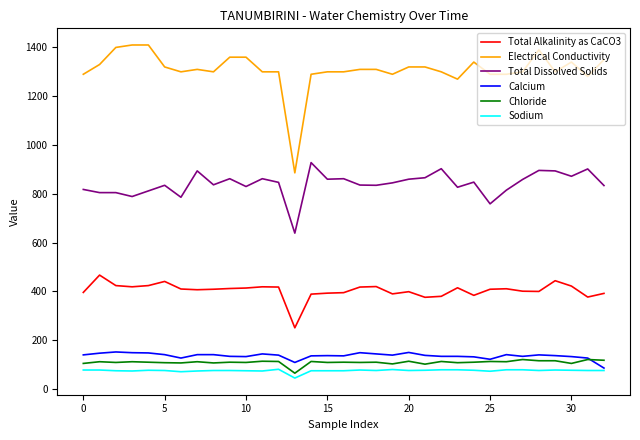

True or false: Total Alkalinity as CaCO3 and Electrical Conductivity intersect in this chart.

False